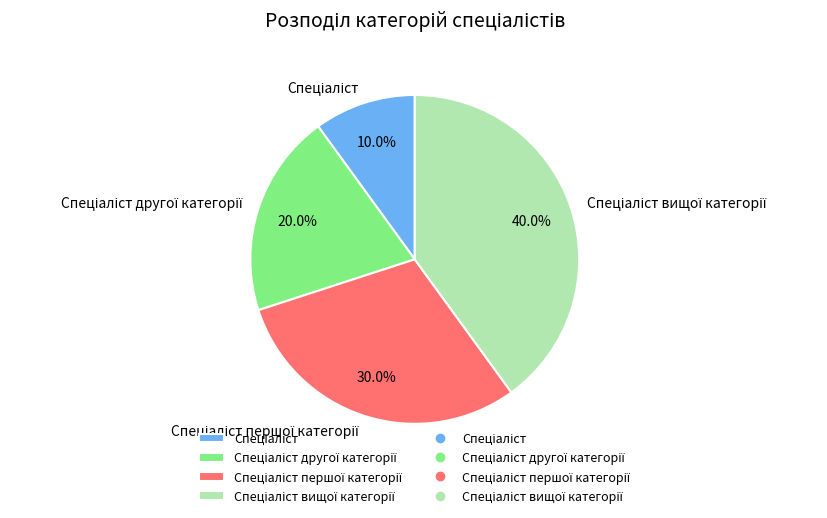

Does any single category account for the majority?

No